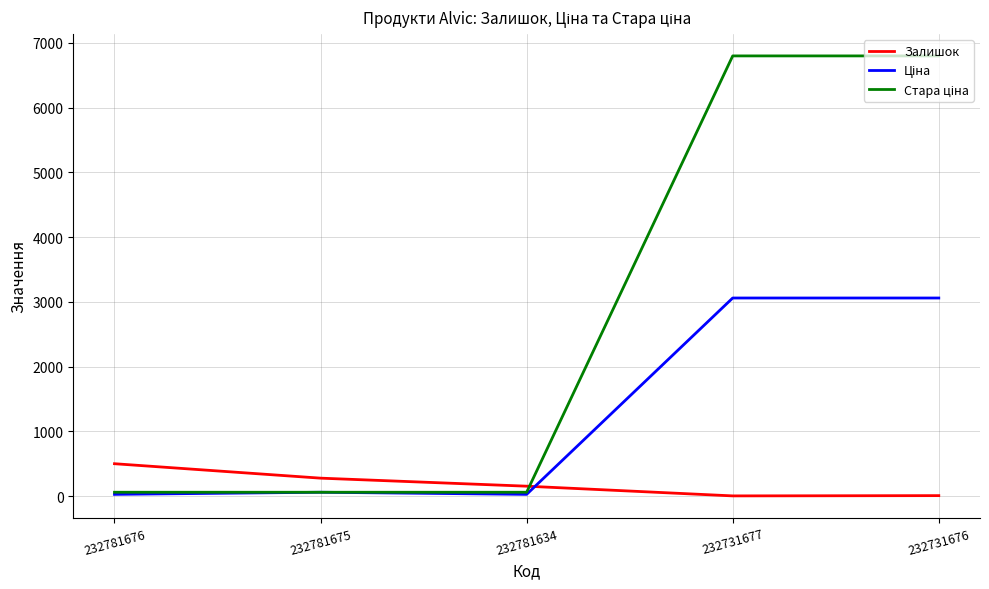

At which label does Залишок reach its peak?

232781676